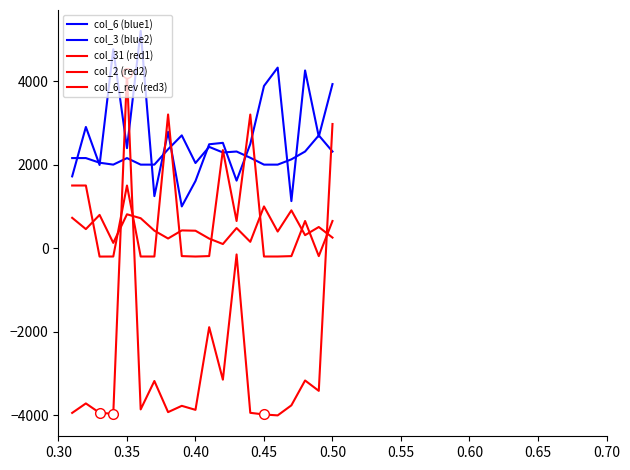

The col_31 (red1) series shows -2516.9 at 0.40. True or false?

False